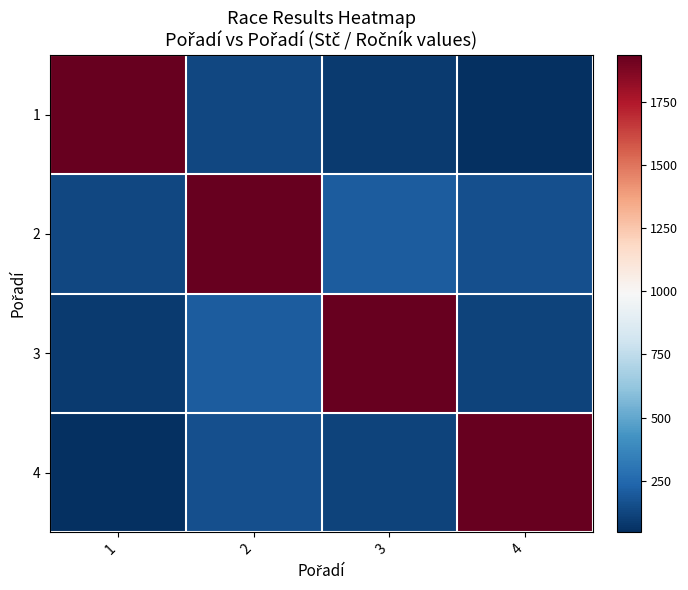

Which series has the largest total across all categories?

2